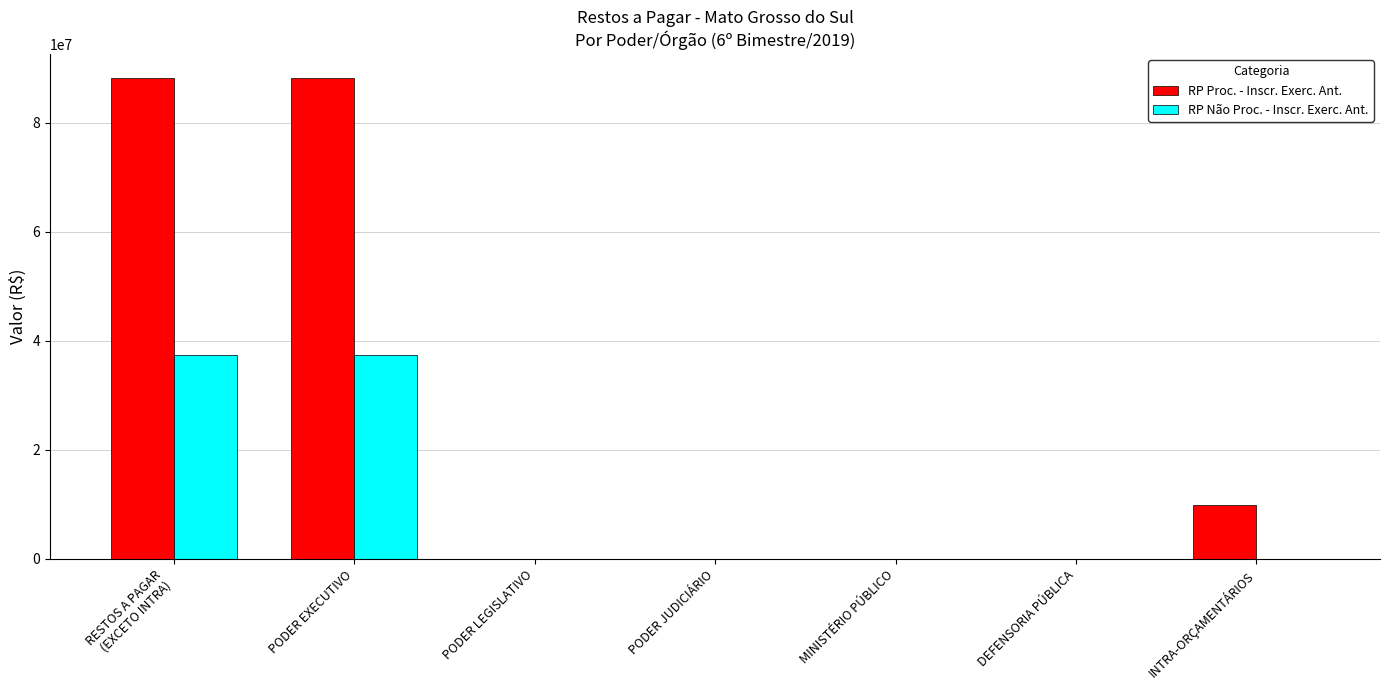

The RP Não Proc. - Inscr. Exerc. Ant. series shows -13451516.7 at MINISTÉRIO PÚBLICO. True or false?

False